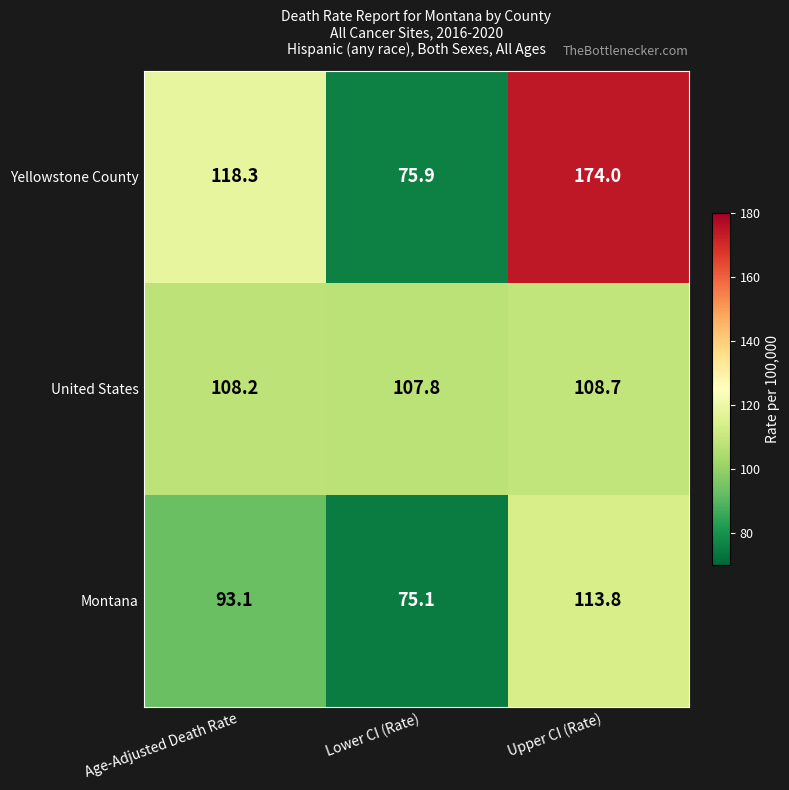

The United States series shows 193.9 at Age-Adjusted Death Rate. True or false?

False